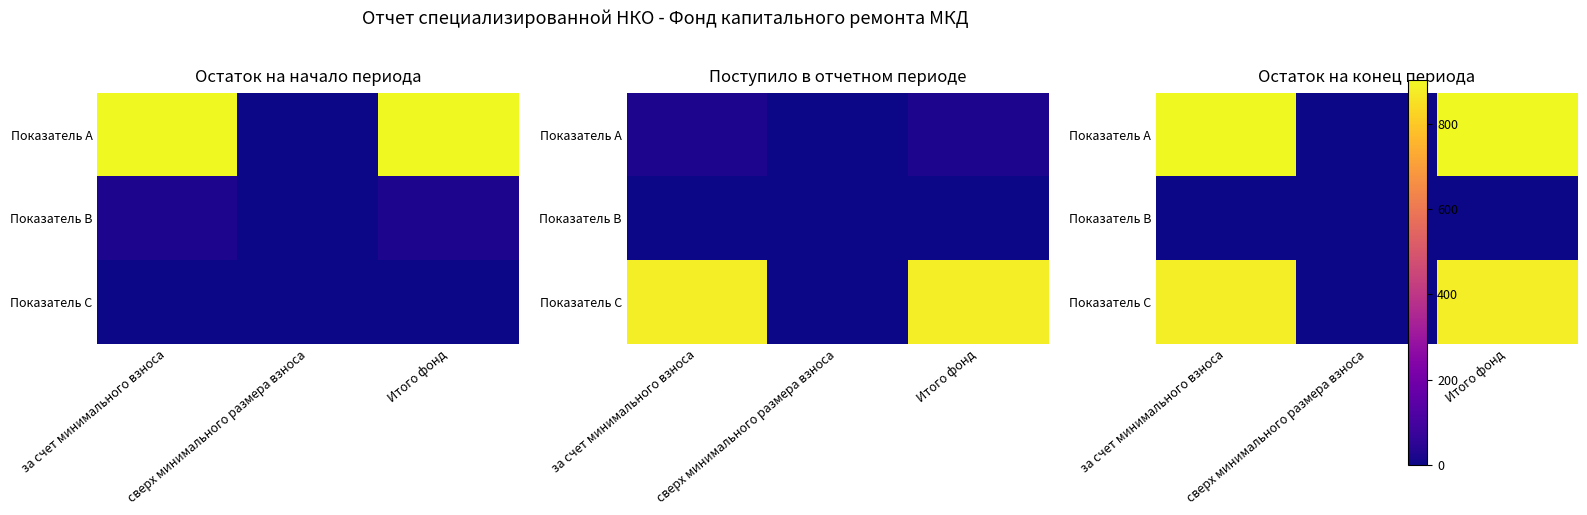

Rank the series at Итого фонд from lowest to highest value.

Показатель B, Показатель C, Показатель A